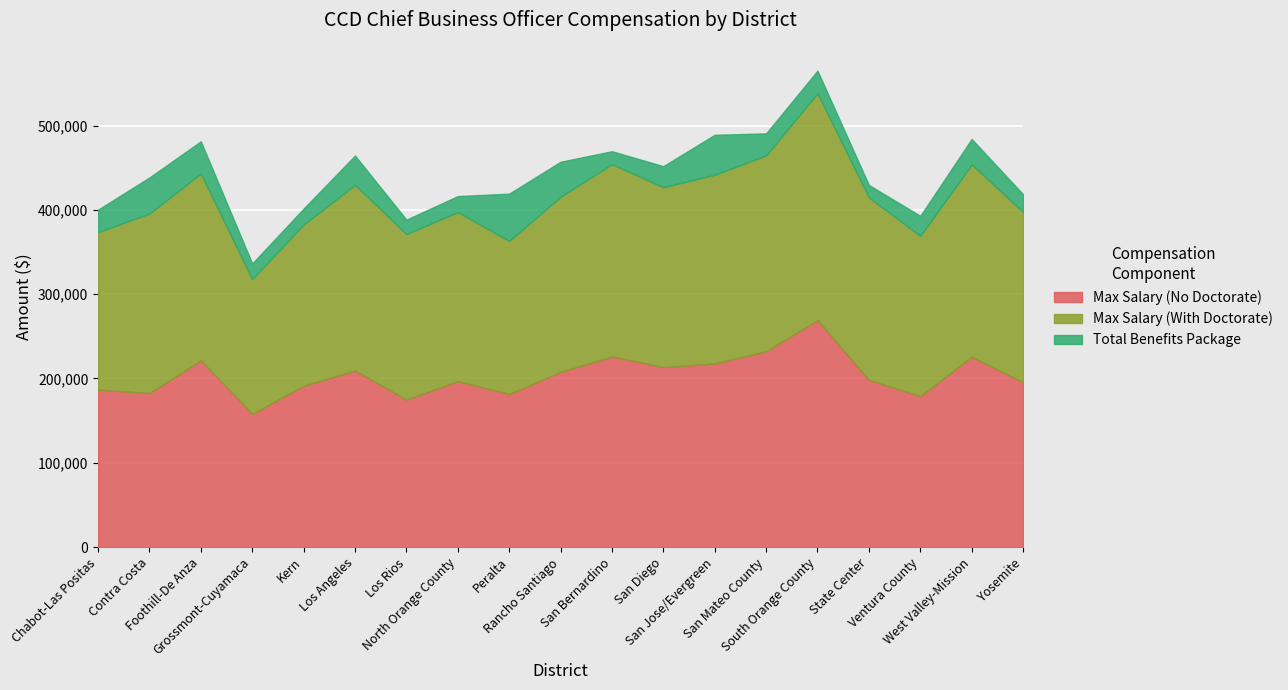

Which series has the largest range (max minus min)?

Max Salary (No Doctorate)